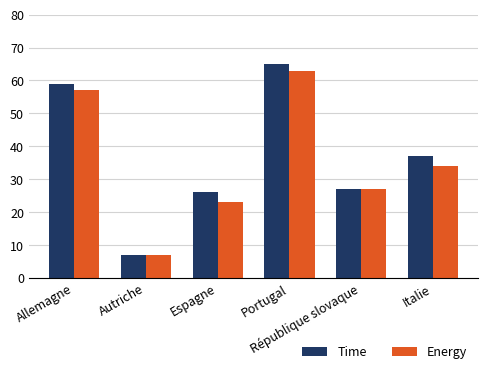

List the labels in order of Energy value, smallest first.

Autriche, Espagne, République slovaque, Italie, Allemagne, Portugal